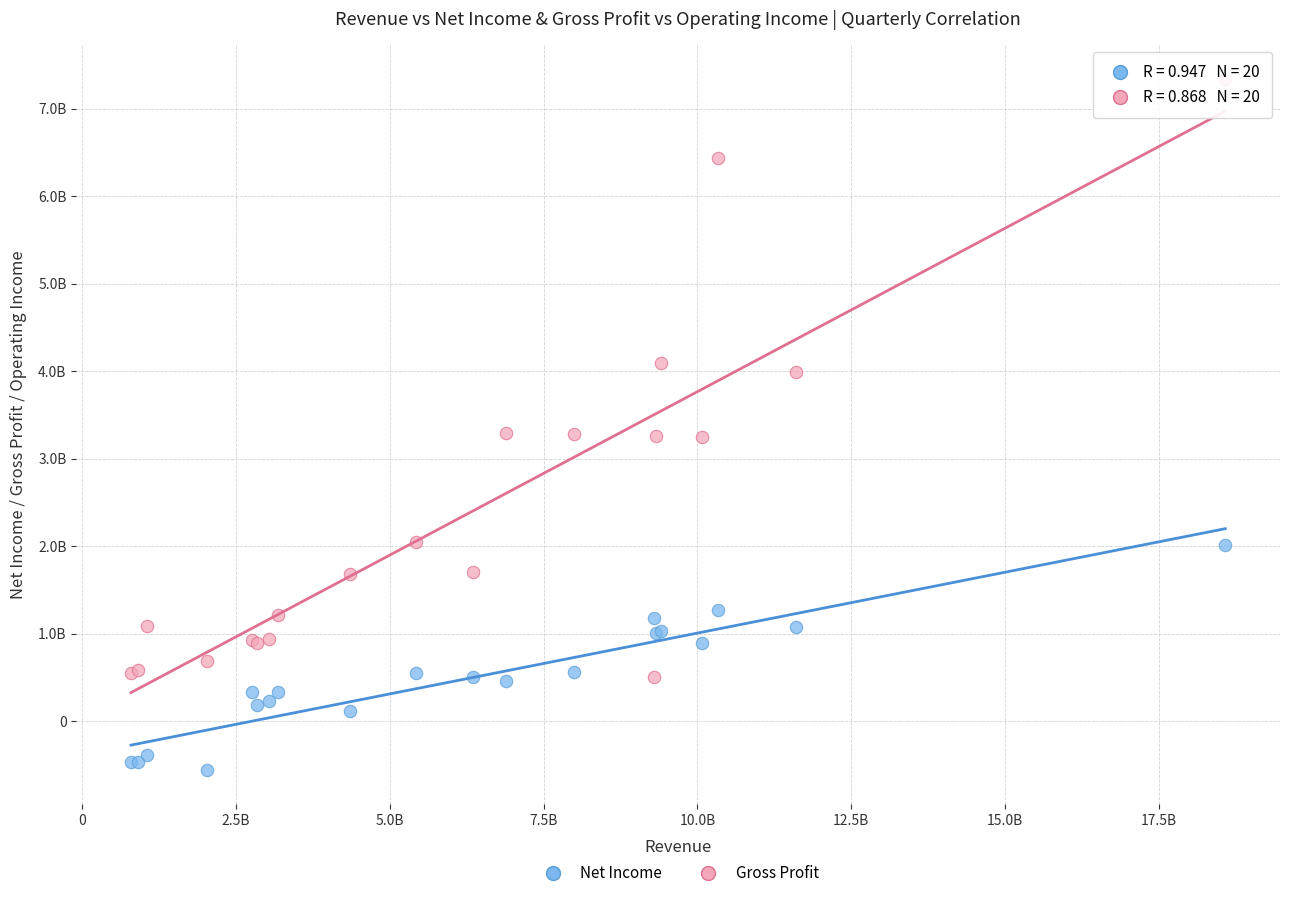

What are all the series names shown in the legend?

Net Income, Gross Profit